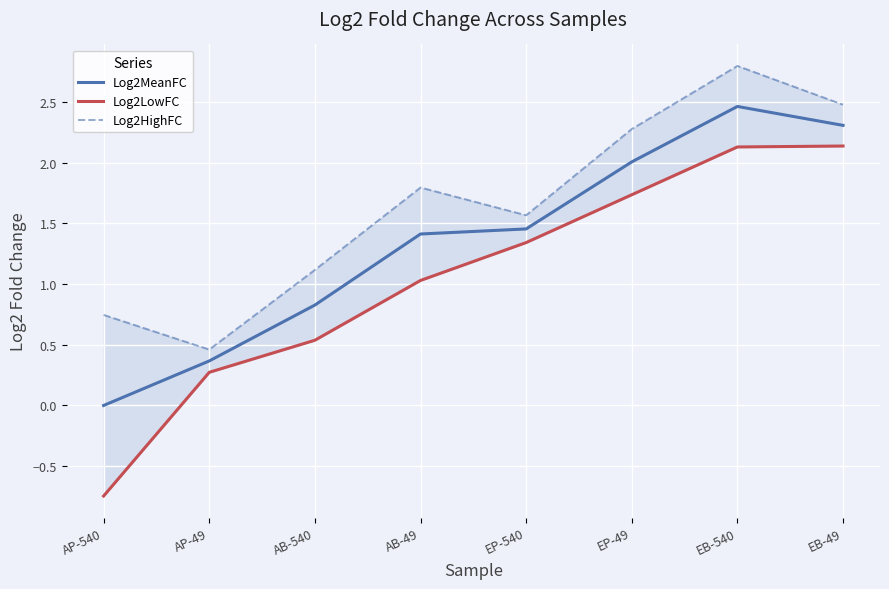

Which series has the largest range (max minus min)?

Log2LowFC